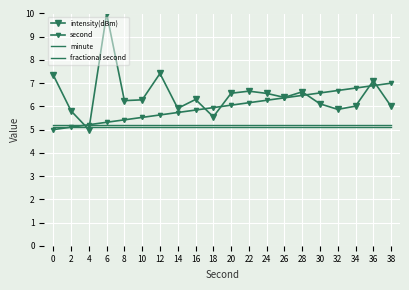

What is the approximate value of minute at 22?

5.2